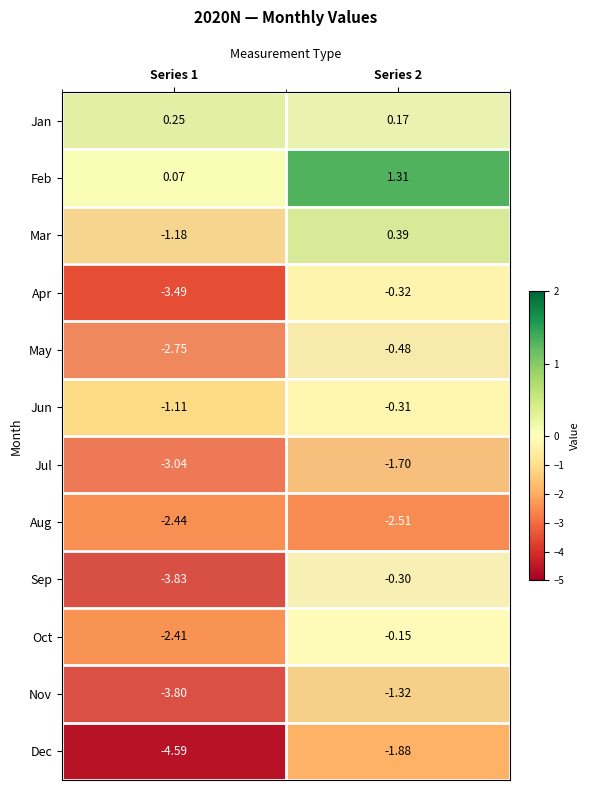

Rank the series at Series 2 from lowest to highest value.

Aug, Dec, Jul, Nov, May, Apr, Jun, Sep, Oct, Jan, Mar, Feb